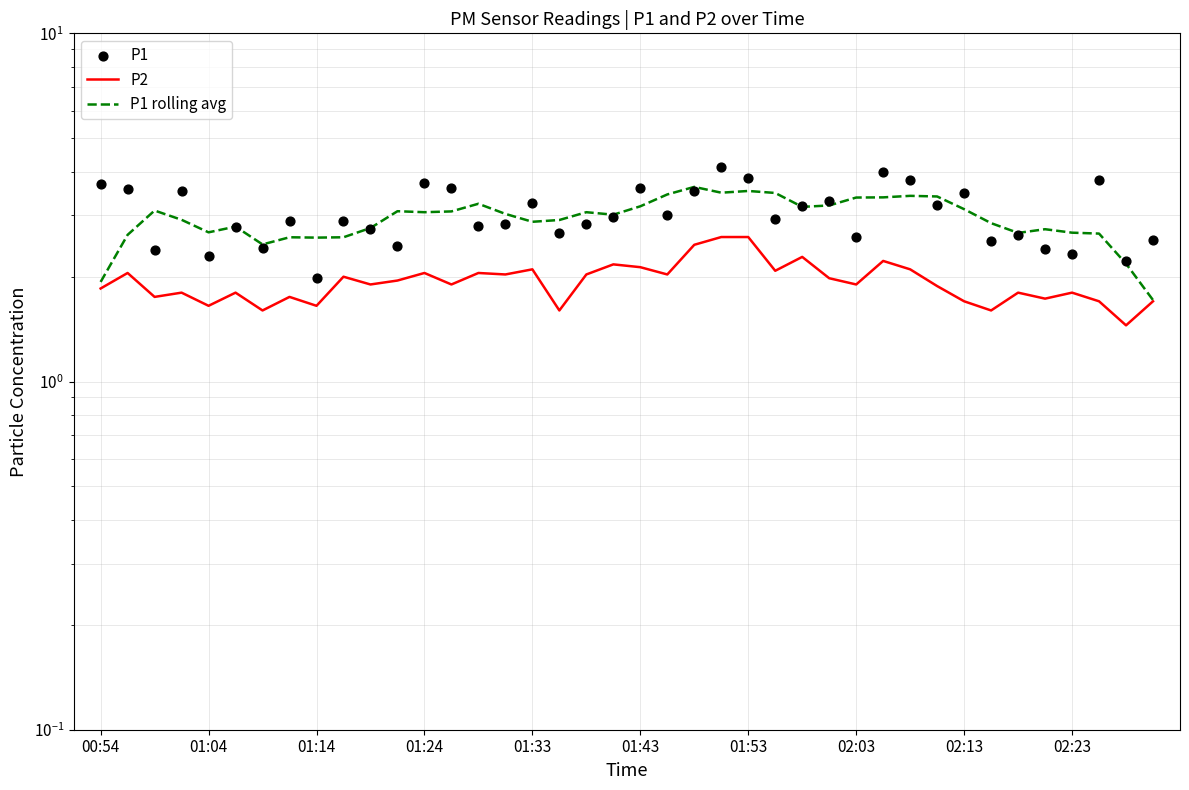

Which series reaches the minimum Y coordinate?

P2